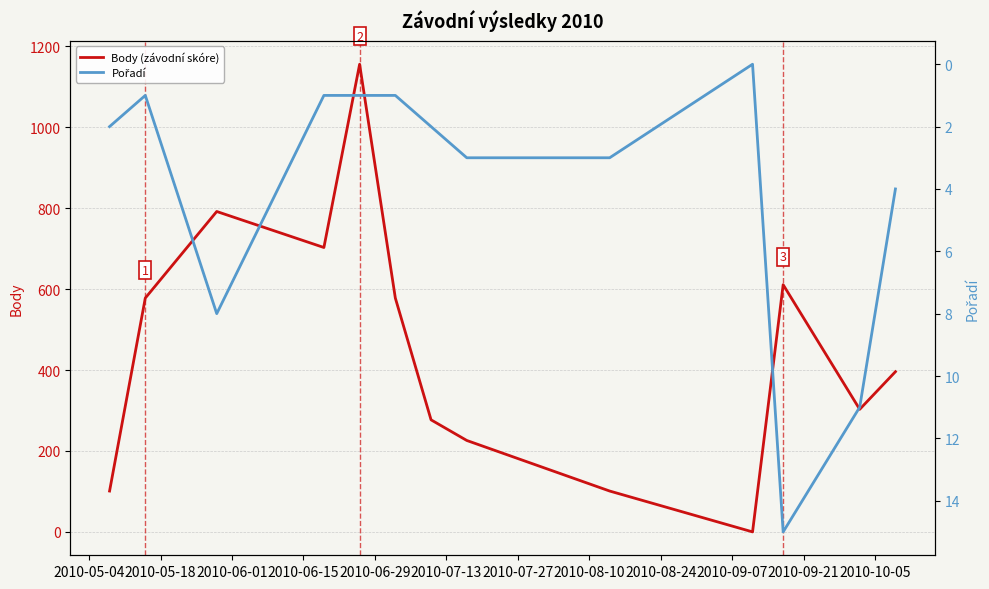

What is the highest value of the Body (závodní skóre) series?

1156